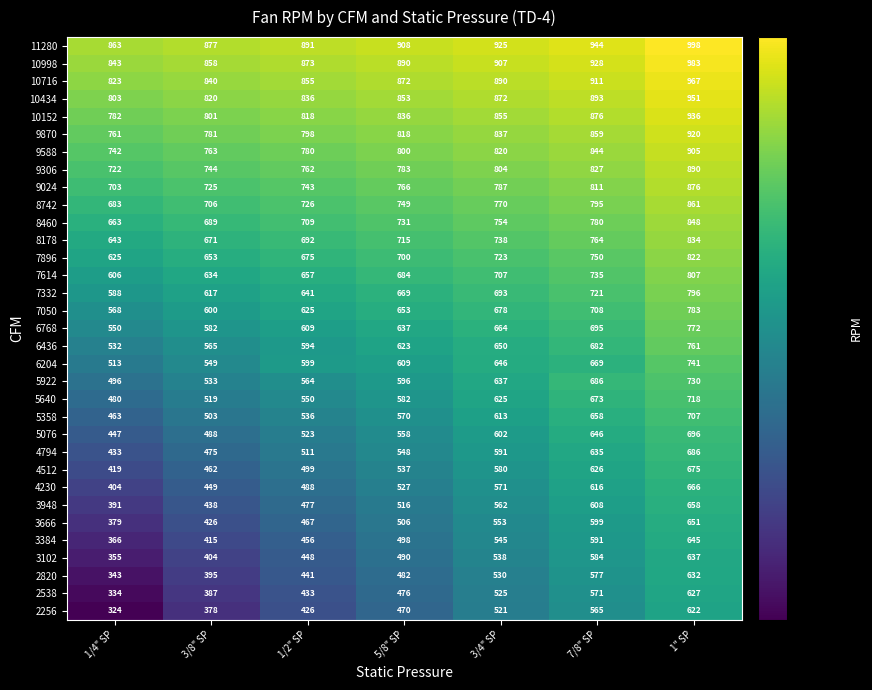

The 7050 series shows 600 at 3/8" SP. True or false?

True